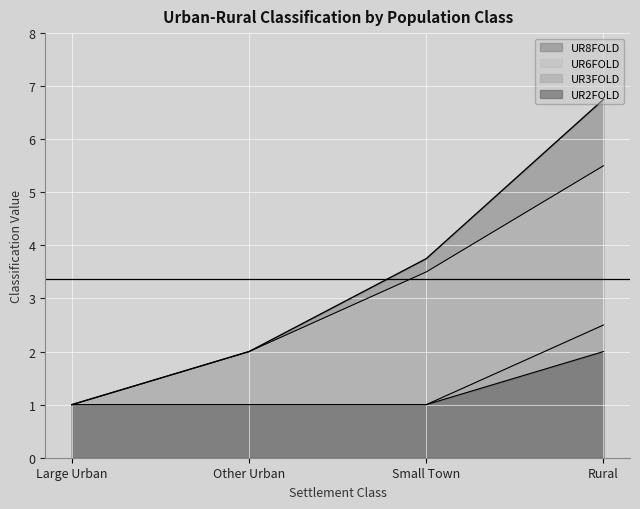

Which series has the largest range (max minus min)?

UR8FOLD